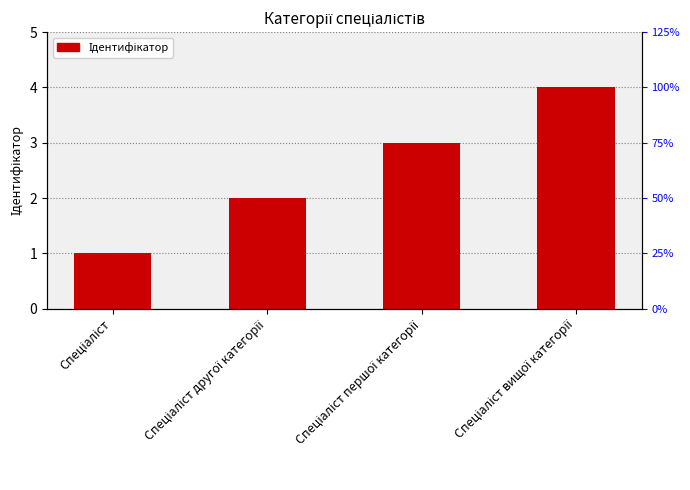

What is the sum of all values?

10